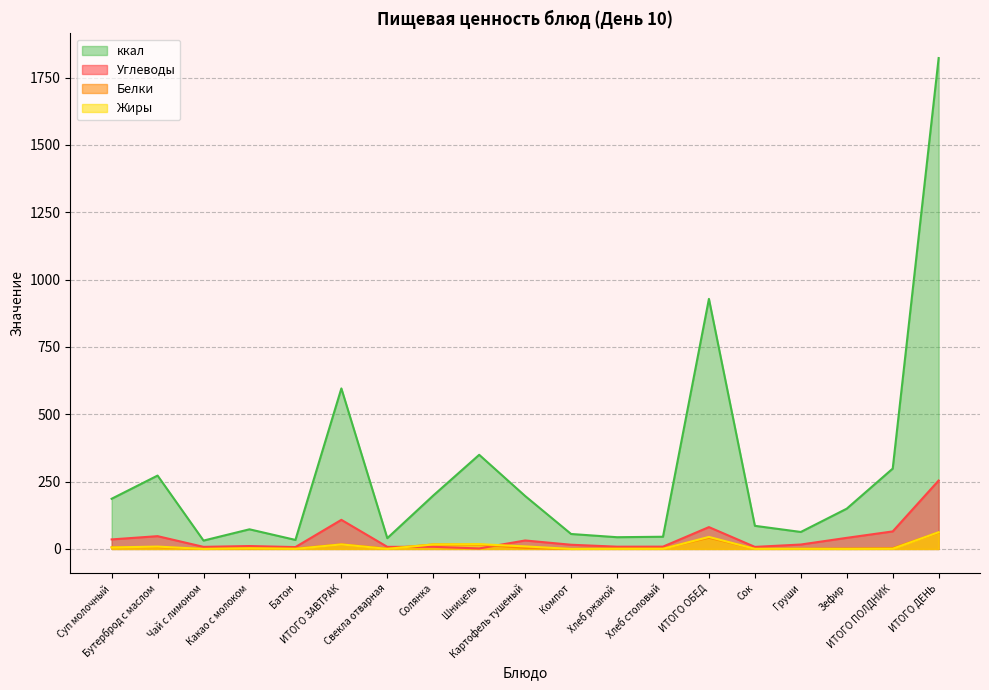

What position from the right is Бутерброд с маслом?

18